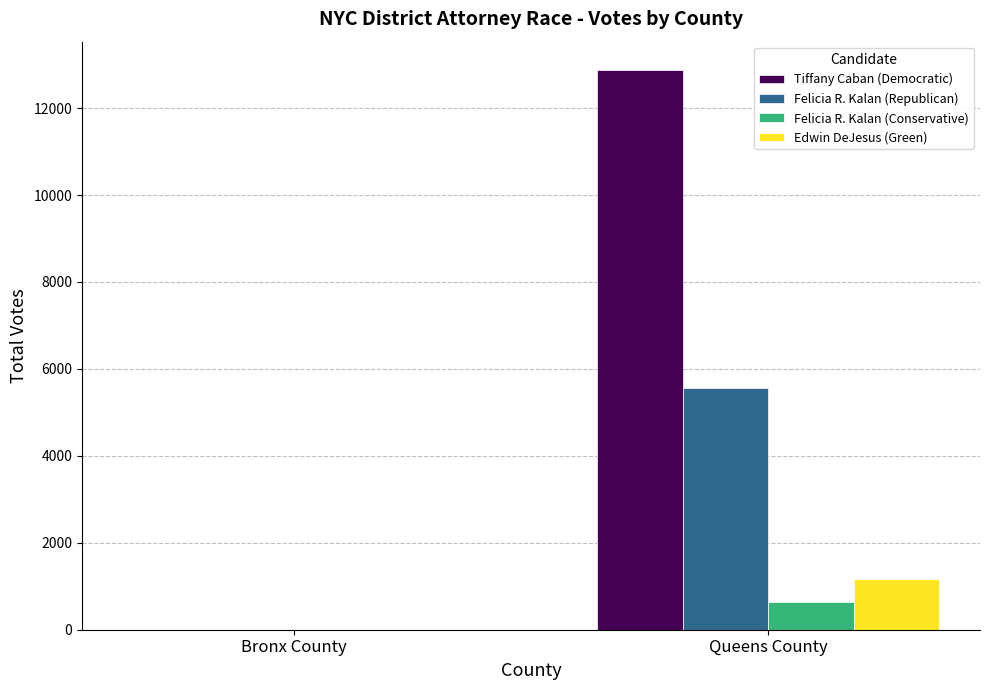

What is the maximum value shown in the chart?

12884